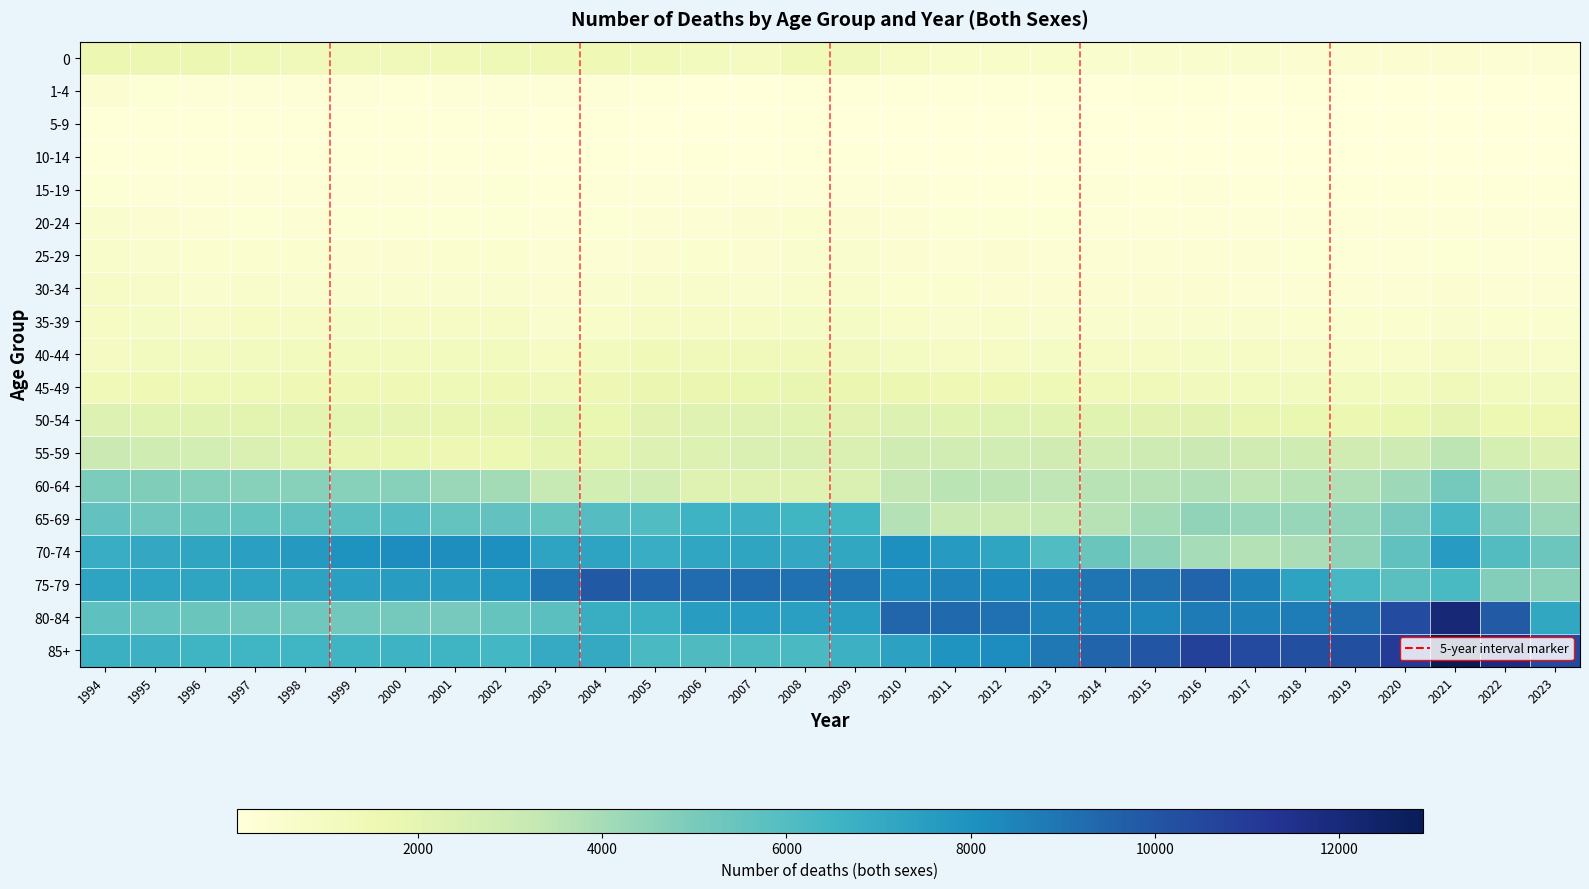

What is the total value across all series at 2006?

50014